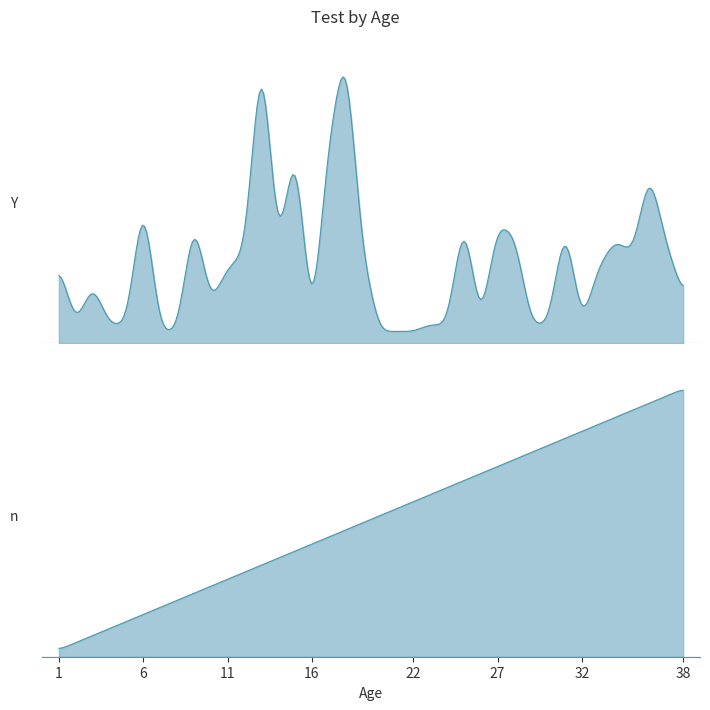

Reading left to right, what are all the values shown in this chart?

Y: 1=80	2=19	3=60	4=19	5=19	6=153	7=12	8=12	9=130	10=40	11=76	12=90	13=309	14=90	15=206	16=12	17=205	18=302	19=90	20=12	21=12	22=12	23=19	24=18	25=130	26=18	27=120	28=110	29=19	30=19	31=124	32=18	33=78	34=104	35=90	36=176	37=100	38=48
n: 1=1	2=2	3=3	4=4	5=5	6=6	7=7	8=8	9=9	10=10	11=11	12=12	13=13	14=14	15=15	16=16	17=17	18=18	19=19	20=20	21=21	22=22	23=23	24=24	25=25	26=26	27=27	28=28	29=29	30=30	31=31	32=32	33=33	34=34	35=35	36=36	37=37	38=38